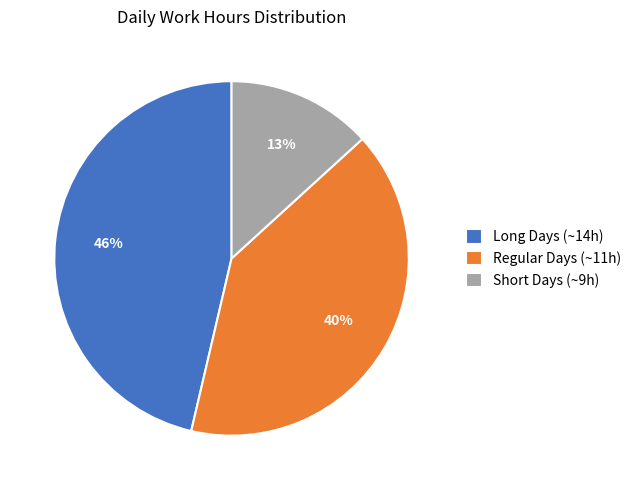

Do Short Days (~9h) and Regular Days (~11h) together represent more than half of the pie?

Yes